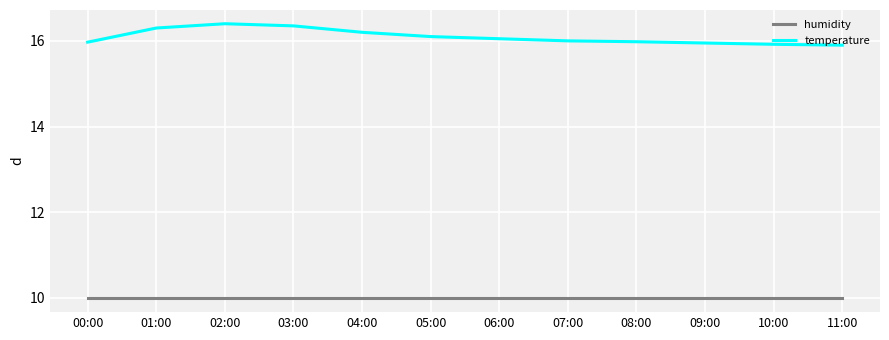

What is the highest value of the temperature series?

16.4